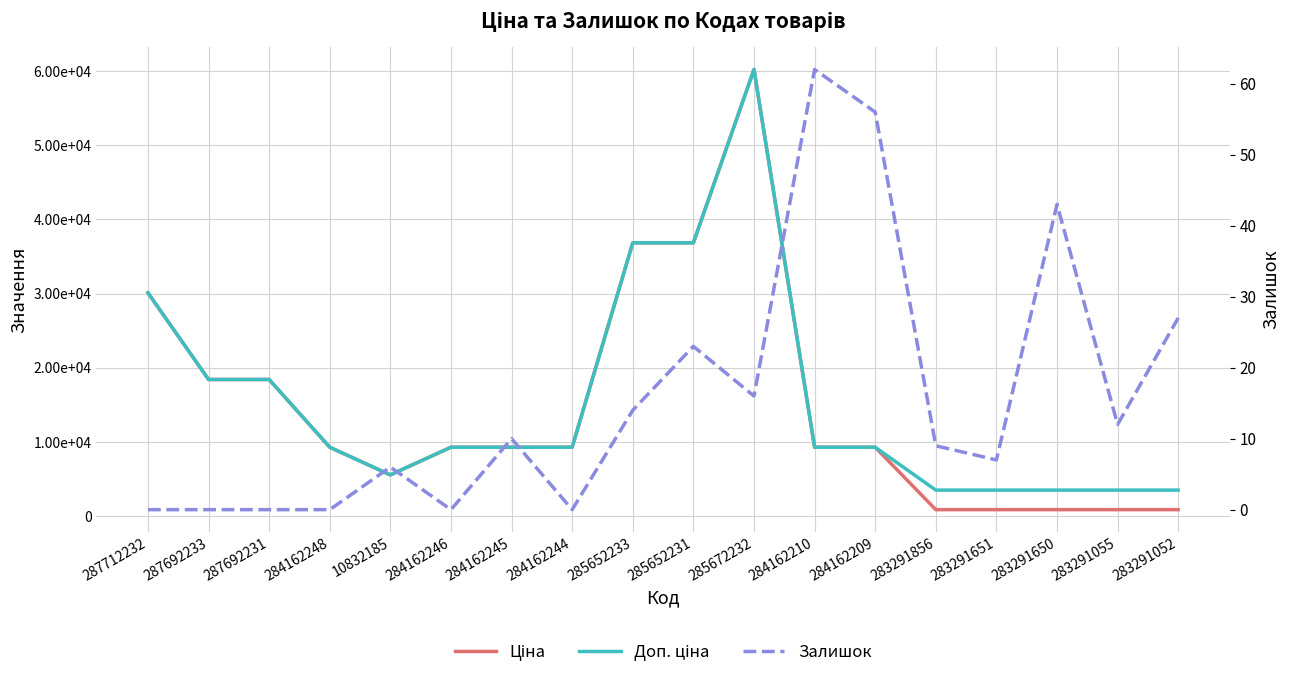

True or false: Ціна and Залишок cross at least once.

False